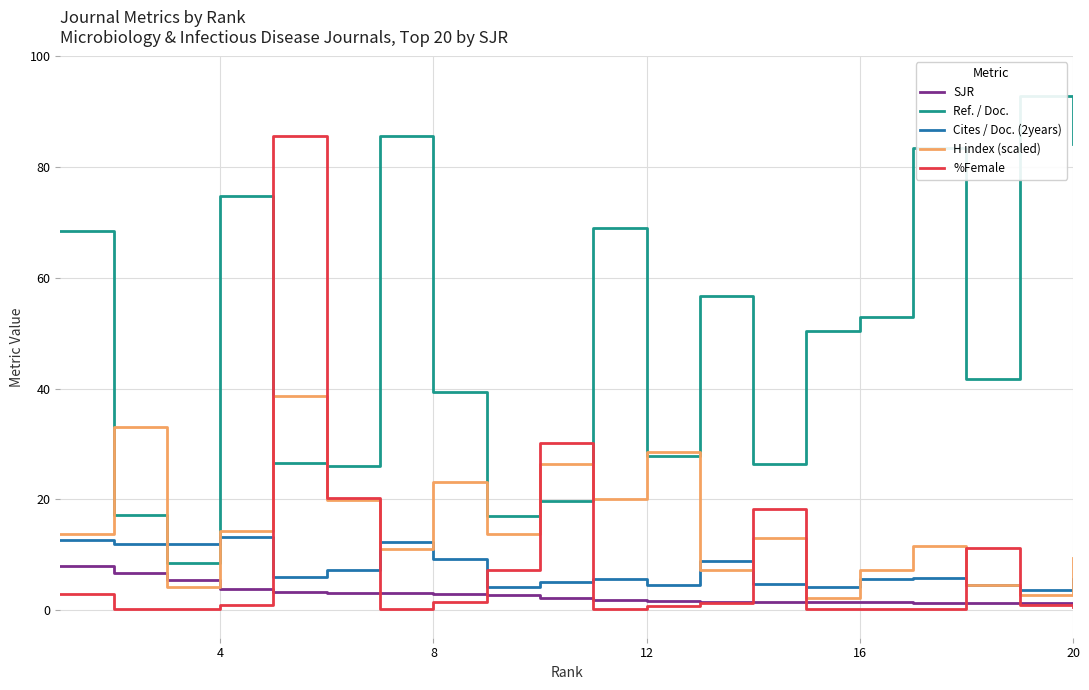

What is the minimum value shown in the chart?

0.1